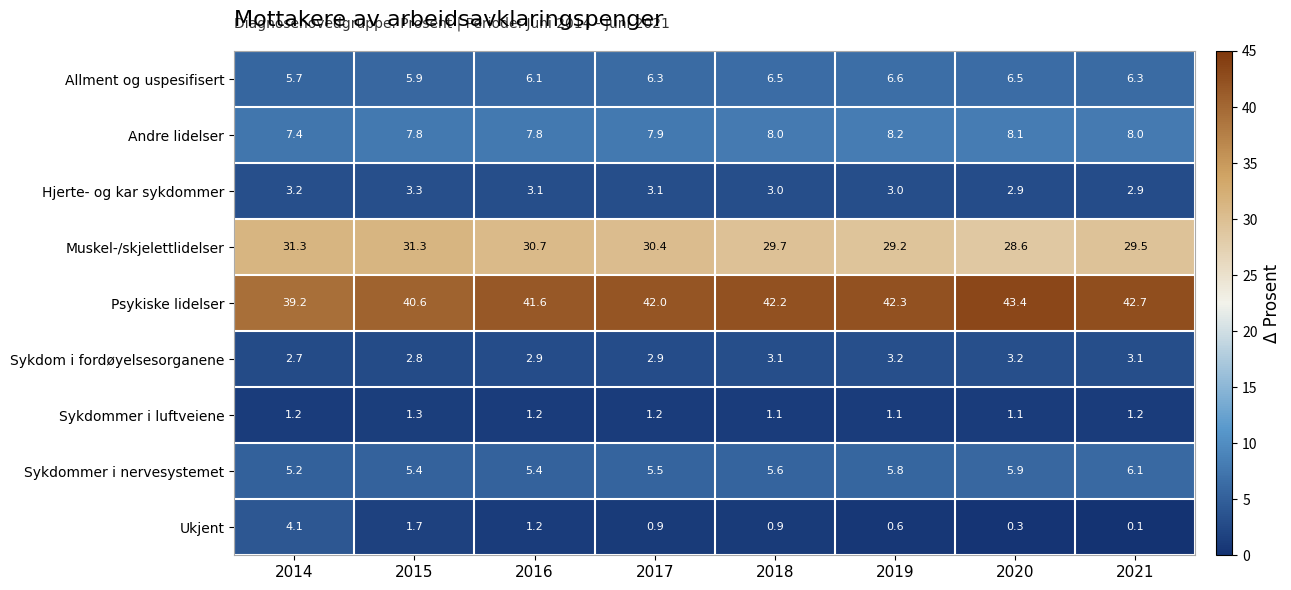

Which series has the widest spread of values?

Psykiske lidelser